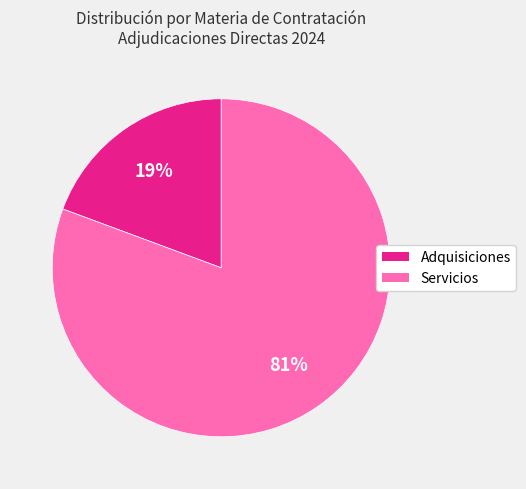

Is there any slice that represents more than half of the pie?

Yes